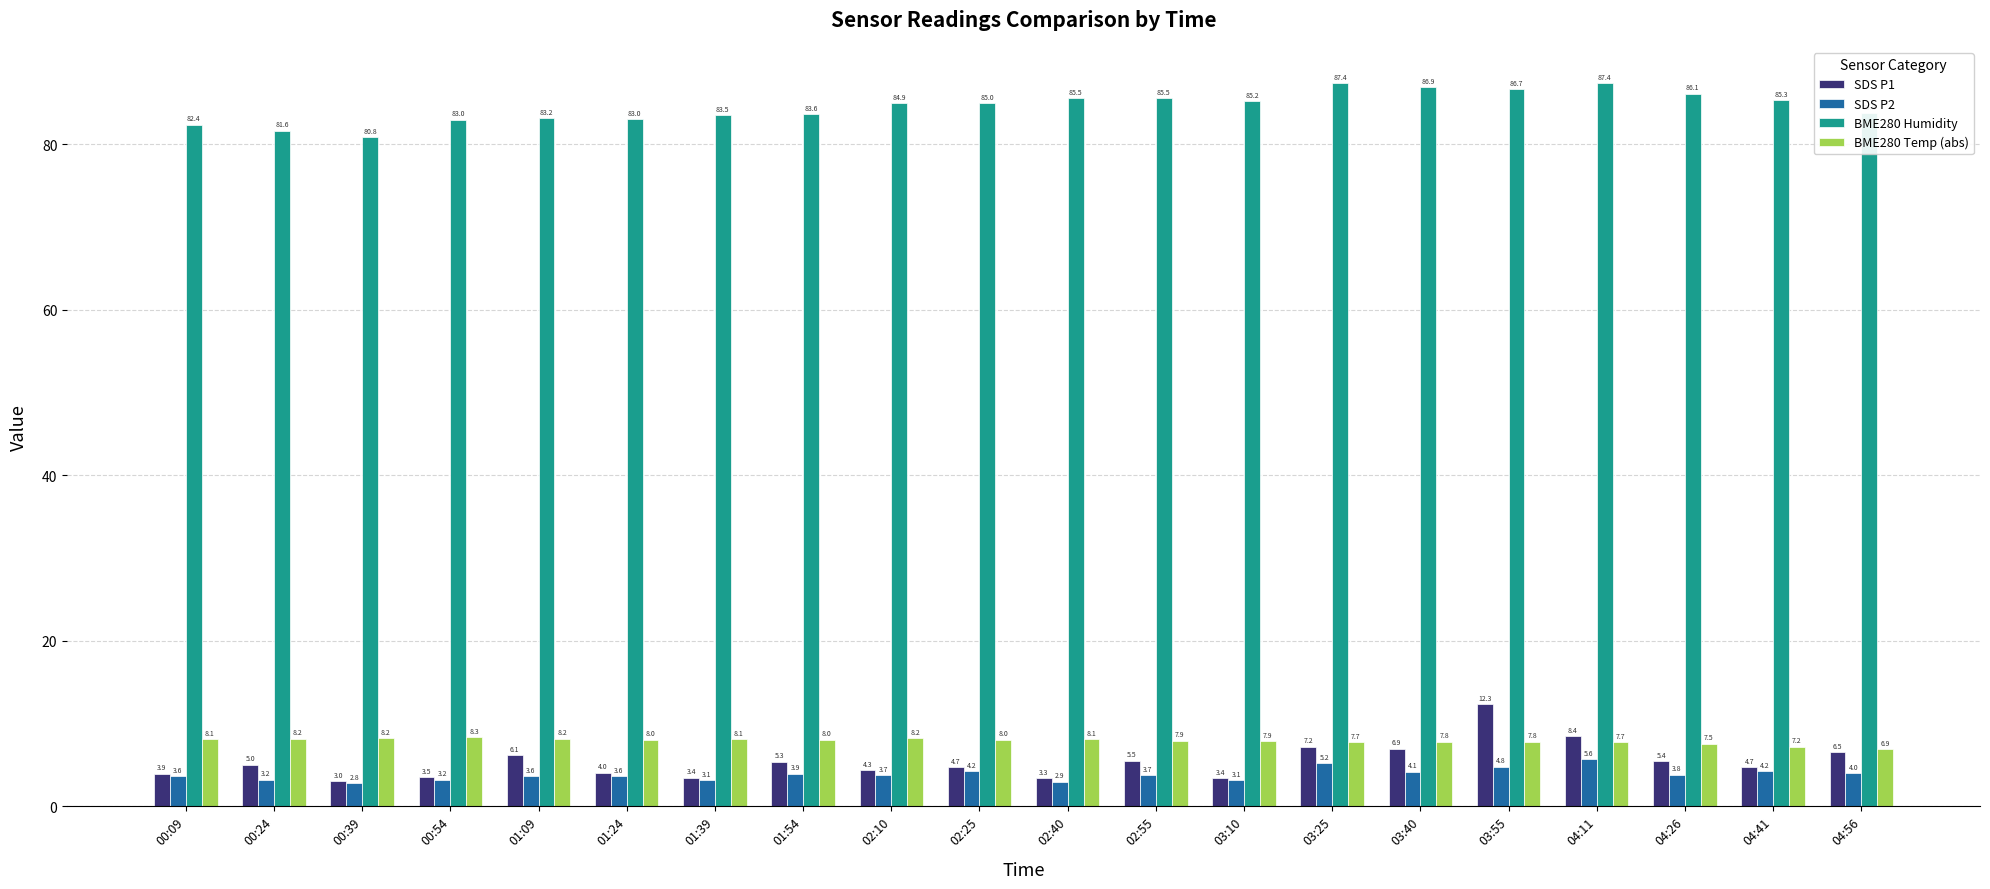

What is the difference between the maximum and minimum values in the SDS P1 series?

9.3